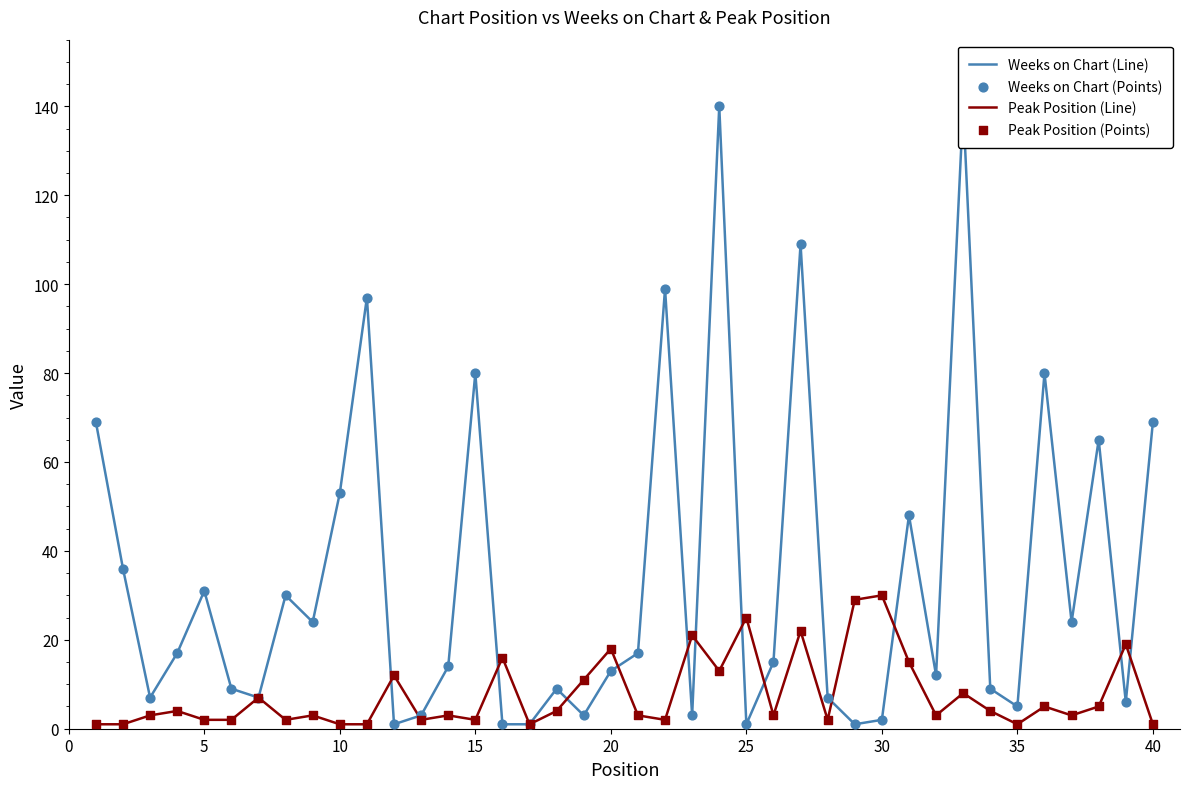

Which series has the largest total across all categories?

Weeks on Chart (Line)